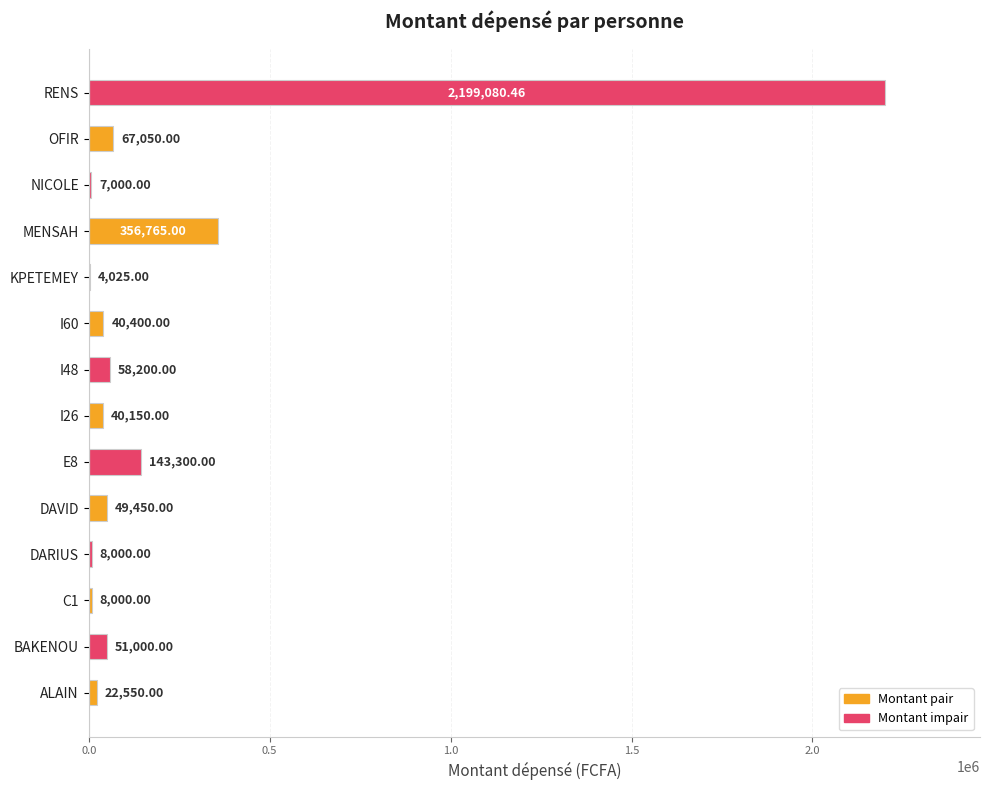

At which category does the chart reach its peak across all series?

RENS